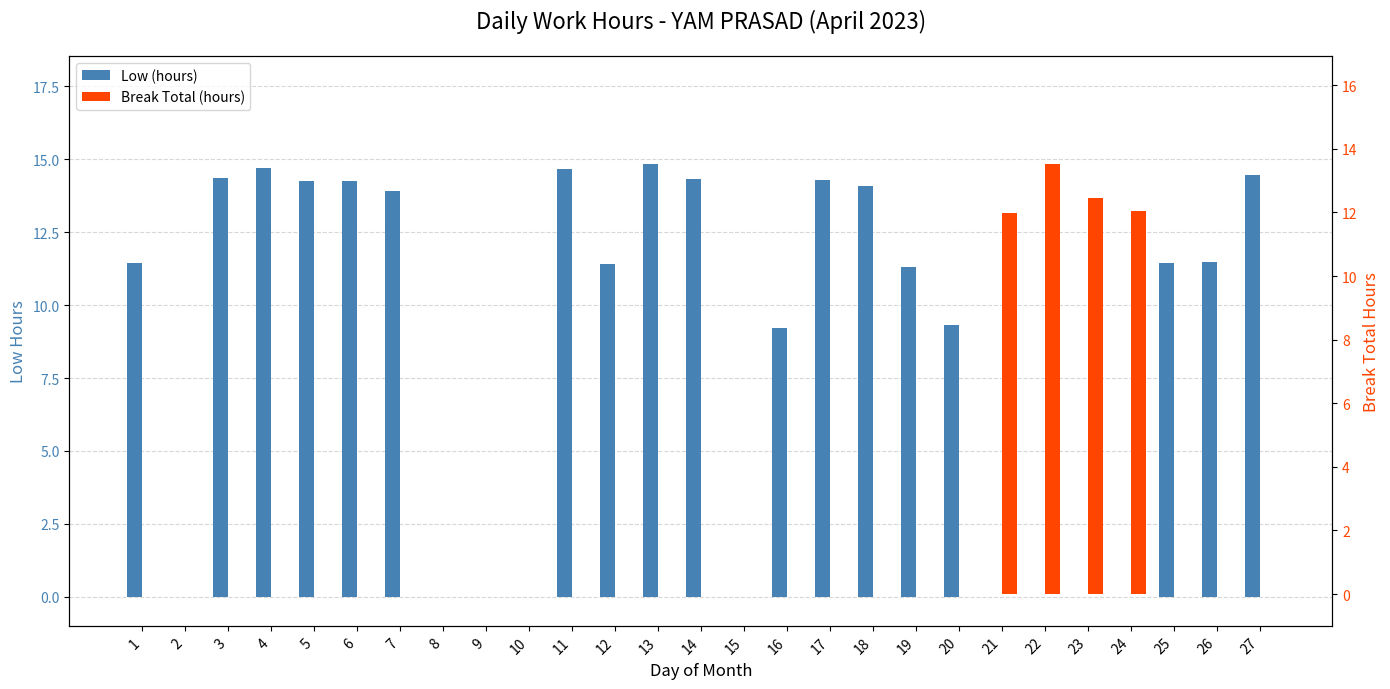

Where does the Low (hours) series first go above 11?

1